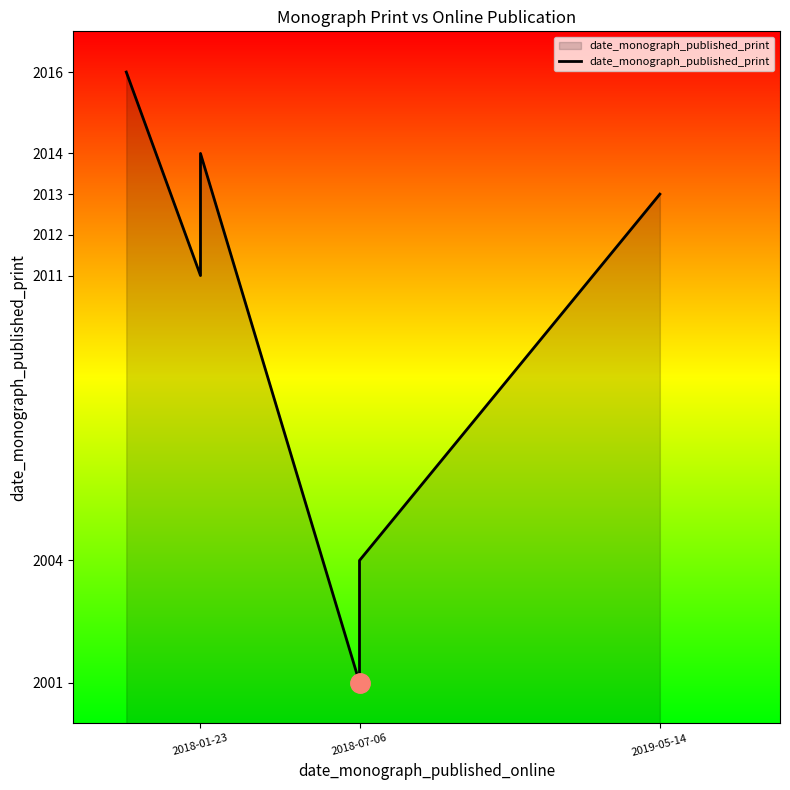

Reading left to right, what are all the values shown in this chart?

2016	2011	2012	2014	2001	2004	2013